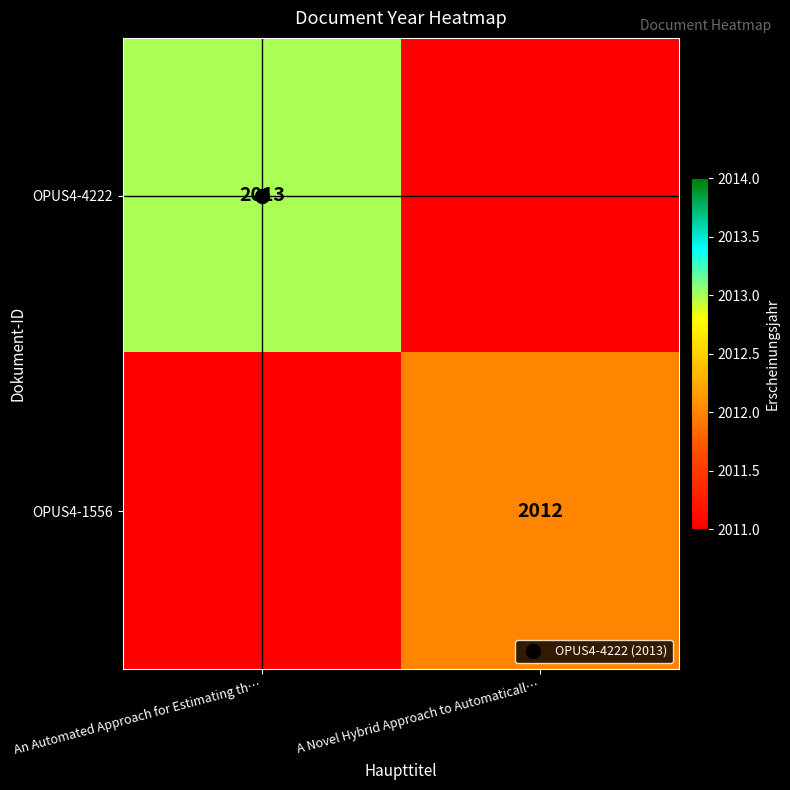

At An Automated Approach for Estimating th…, list the series in order from largest to smallest.

OPUS4-4222, OPUS4-1556